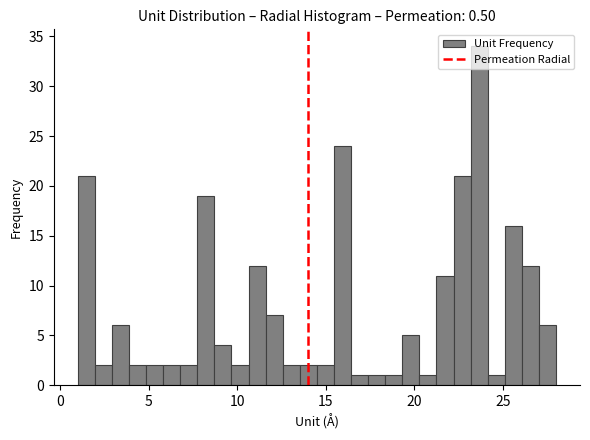

Read against the x-axis, roughly where is the centre of the tallest bar?

23.5